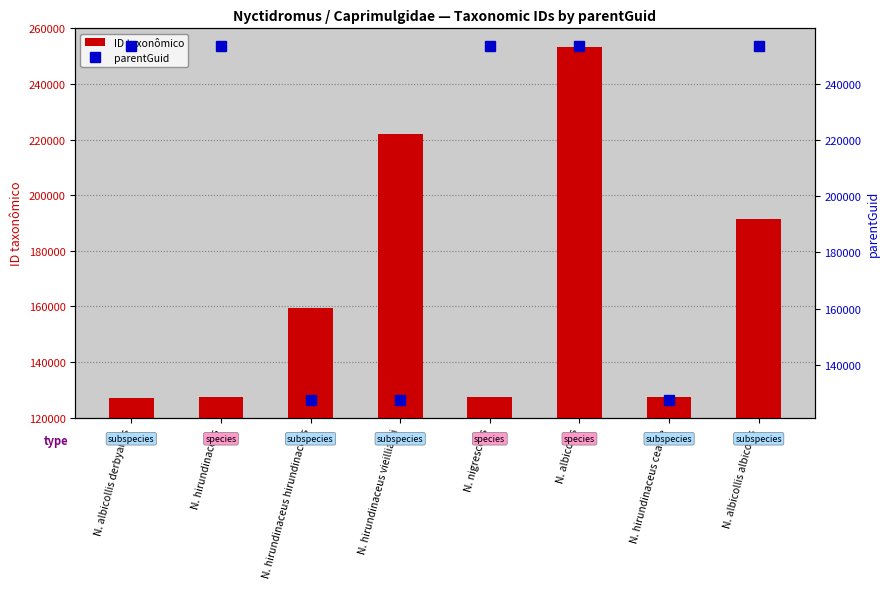

Which series has the widest spread of values?

ID taxonômico